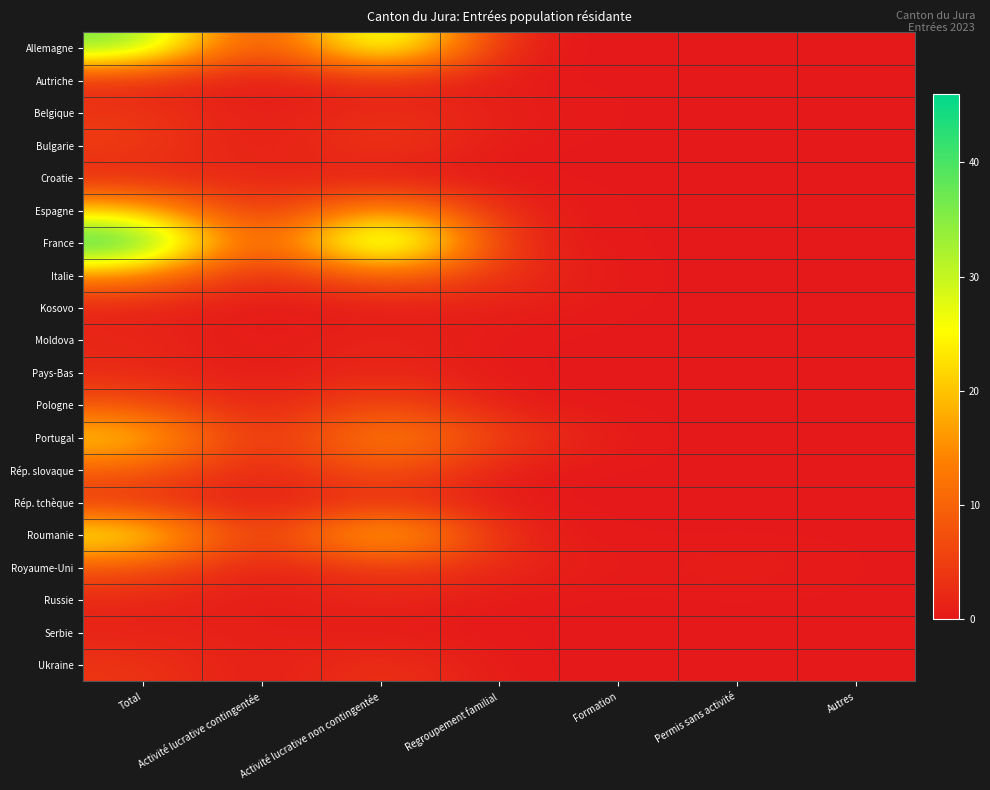

How many distinct data groups are displayed?

20